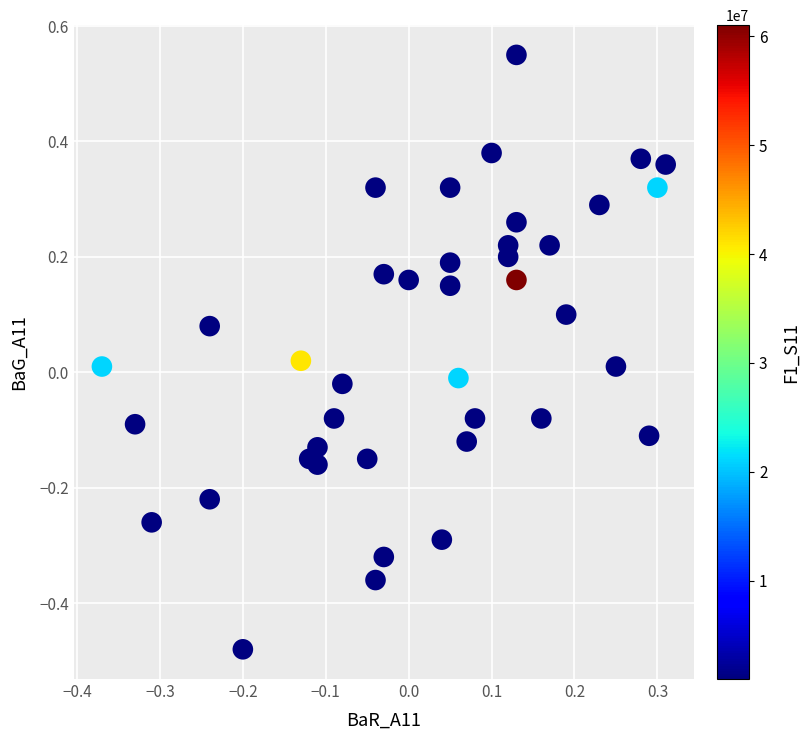

What is the range of X values (max minus min)?

0.7